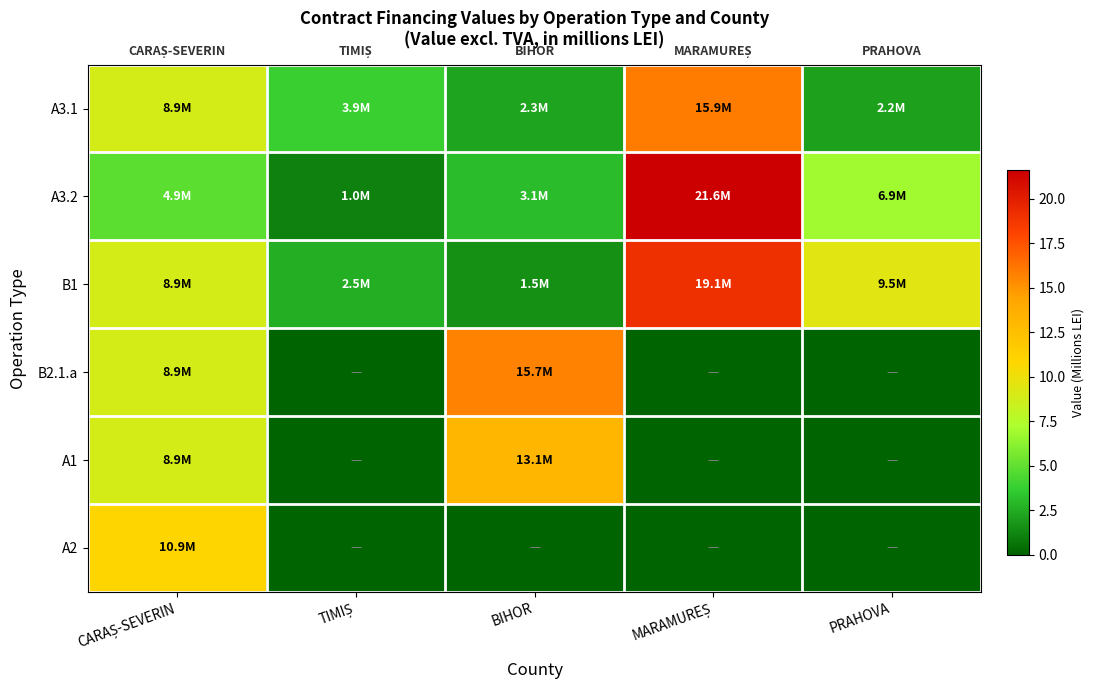

At which category does the chart reach its minimum across all series?

TIMIȘ